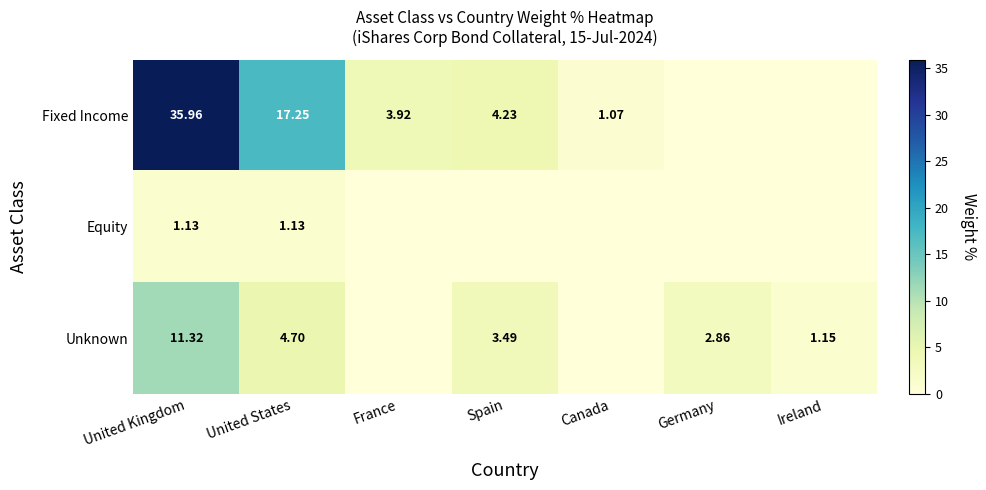

What is the difference between the second highest and second lowest values in the Fixed Income series?

17.2